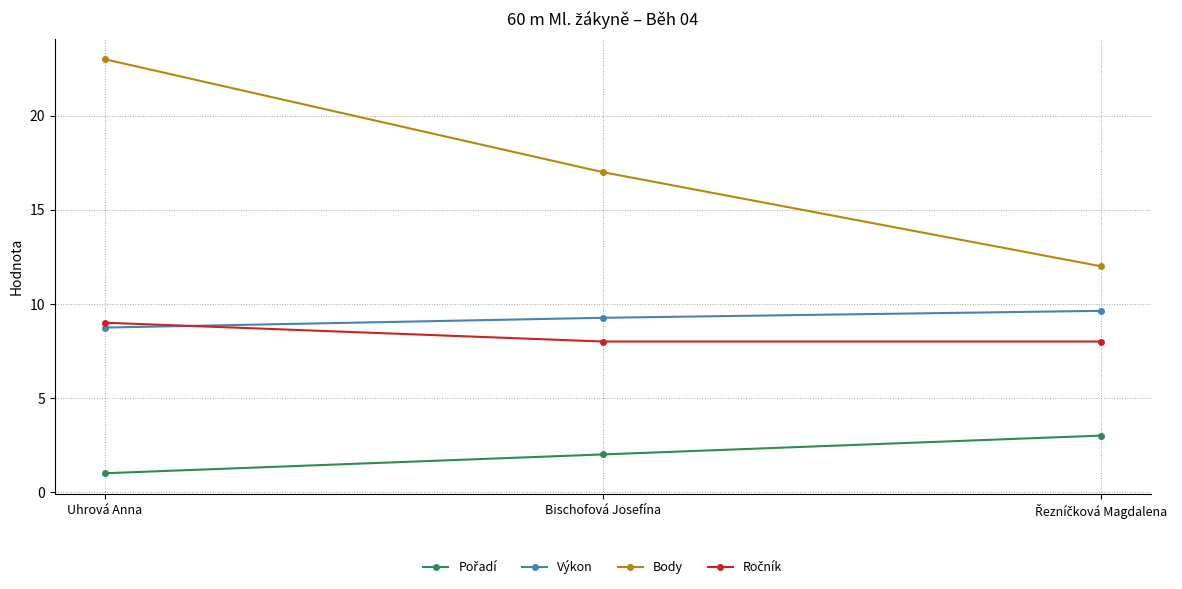

Is it true that Výkon equals 2.9 at Uhrová Anna?

False